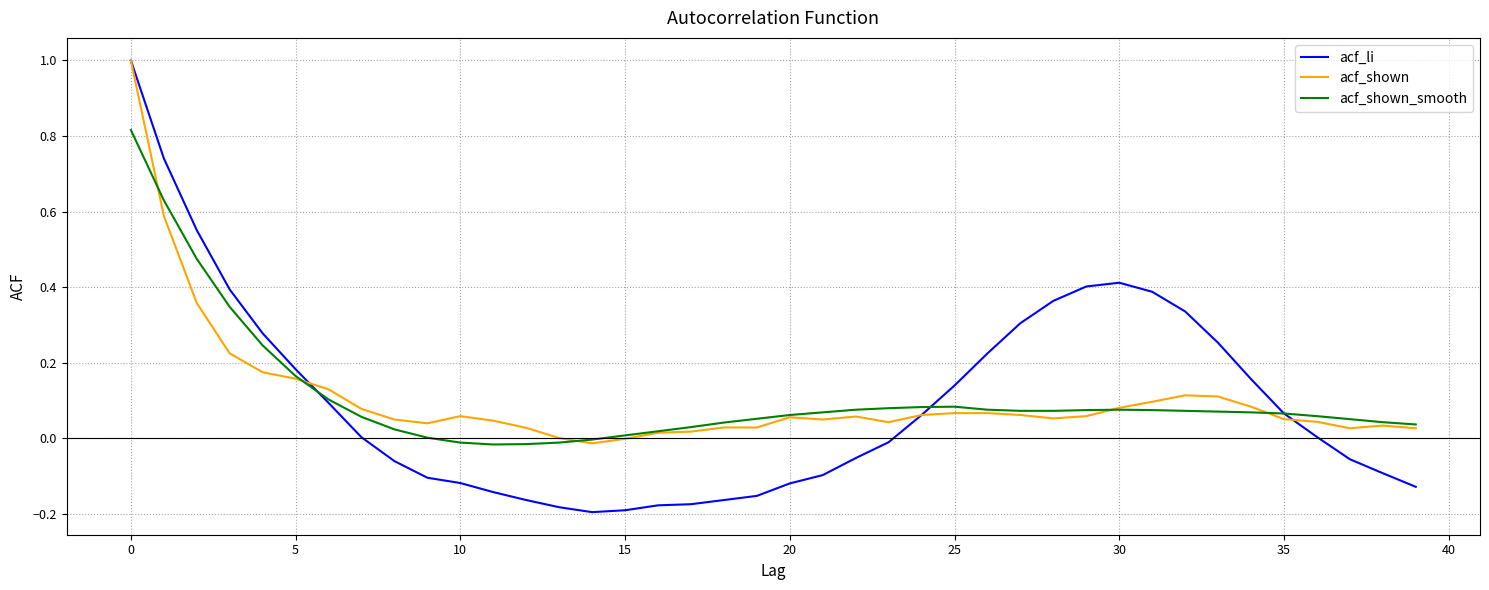

How many lines are shown in the chart?

3